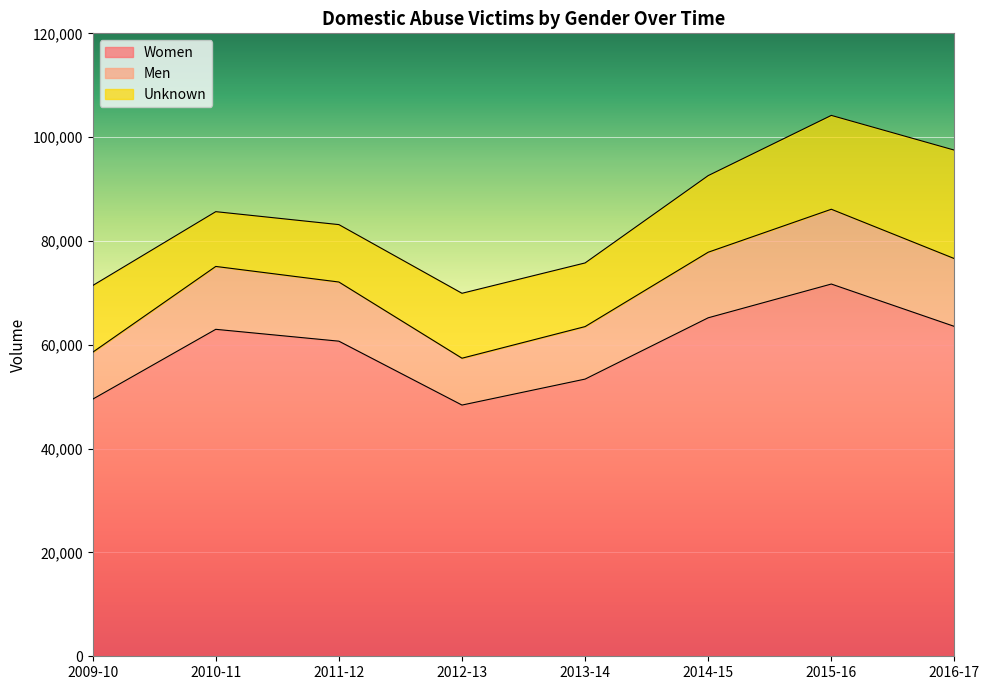

What is the highest value of the Women series?

71706